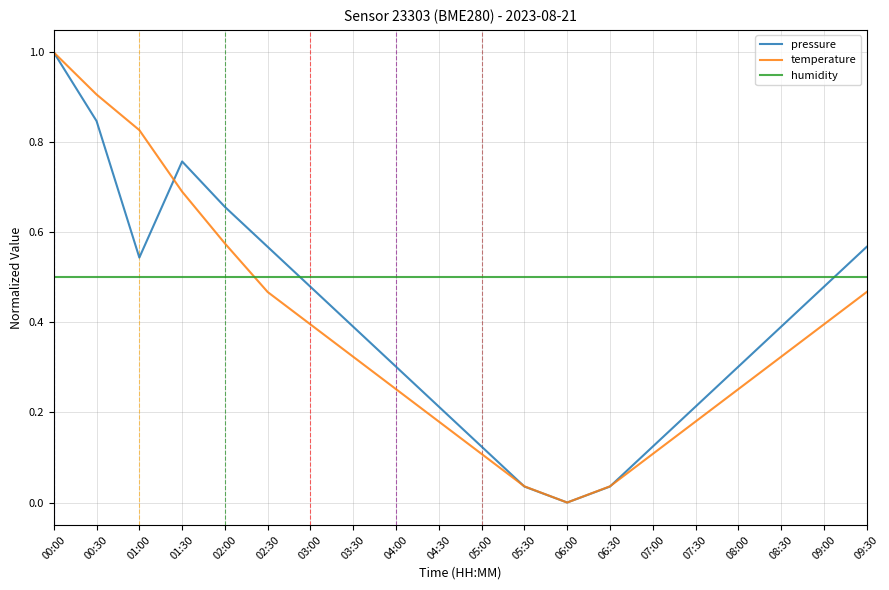

Is it true that humidity equals 0.9 at 06:30?

False